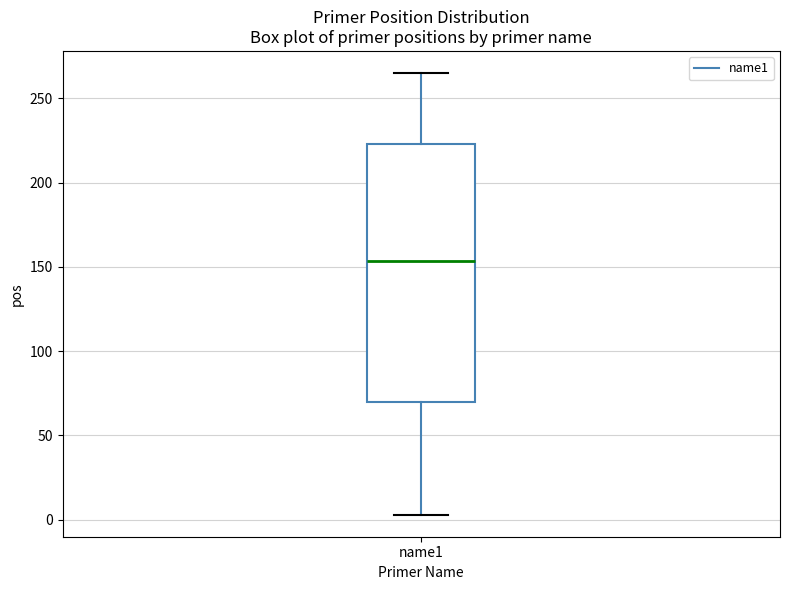

Transcribe this box plot: give where the median line is, the range the box spans, and where the two whiskers end, as read against the y-axis. The values are not printed on the chart, so give them approximately, as read against the axis.

median 155, box 70 to 225, whiskers 5 to 265